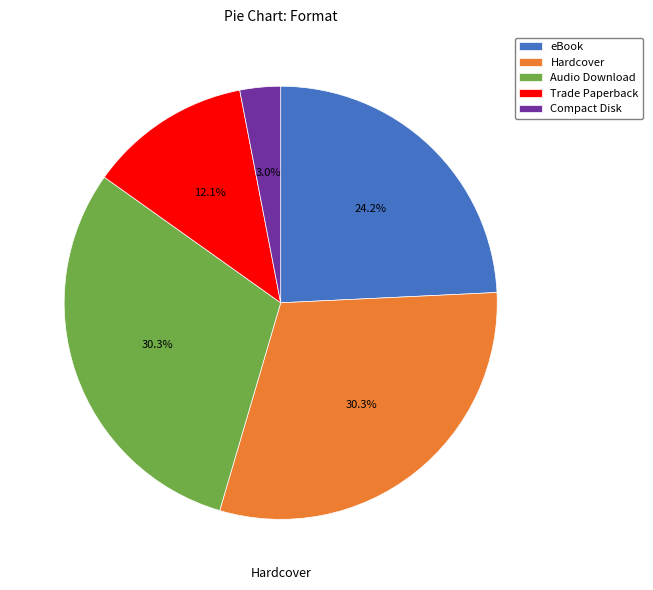

To the nearest percent, what percentage of the pie is Compact Disk?

3%